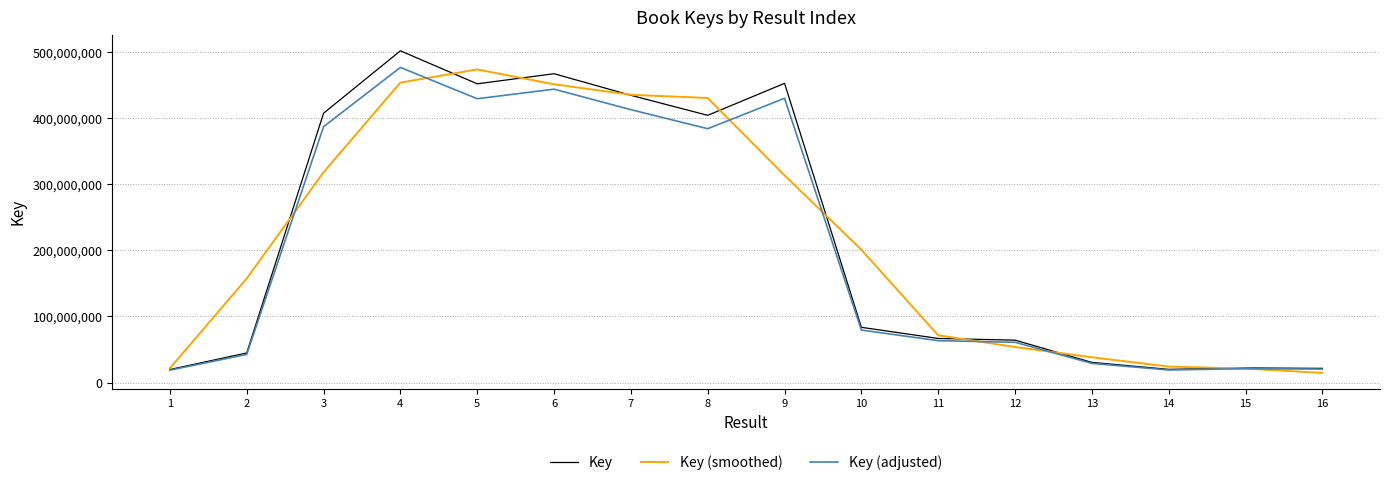

At which category is the sum across all series the highest?

4